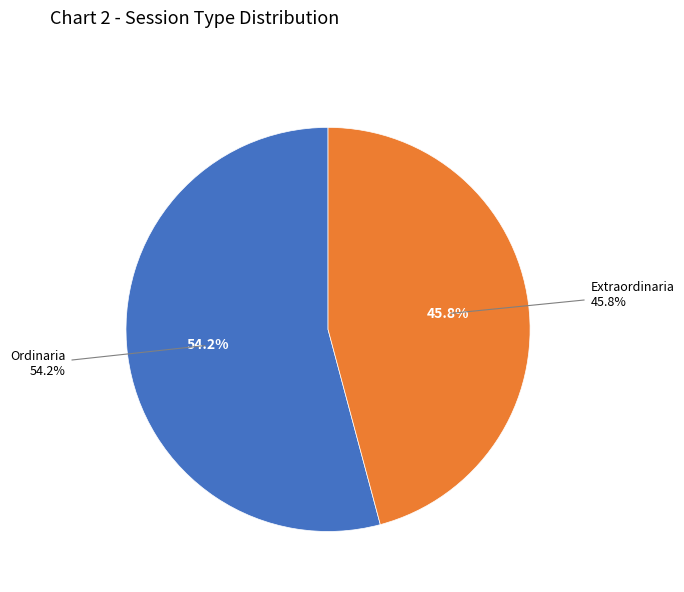

The Ordinaria slice represents 49% of the pie. True or false?

False